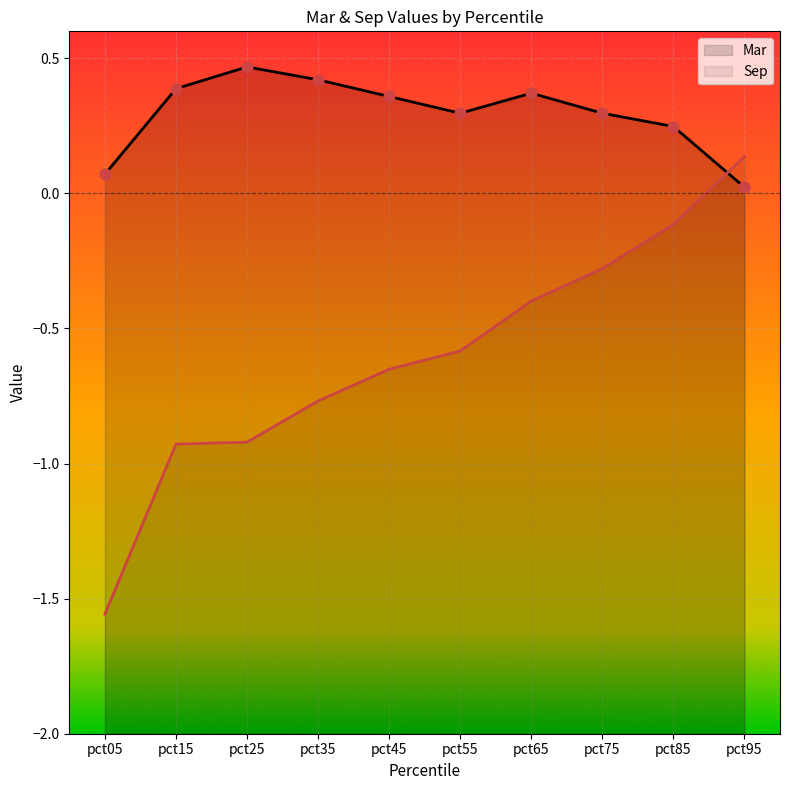

What is the total value across all series at pct35?

-0.3